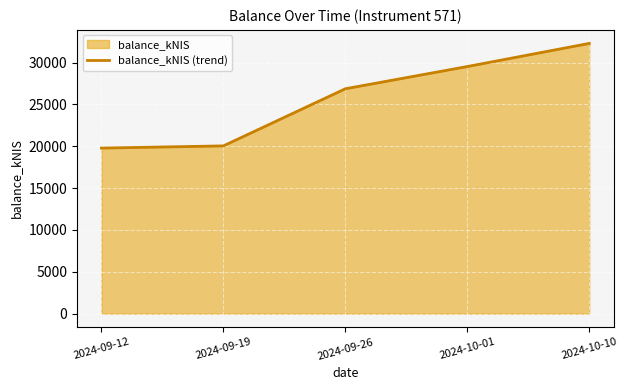

What is the ratio of the value at 2024-10-01 to the value at 2024-09-19?

1.5